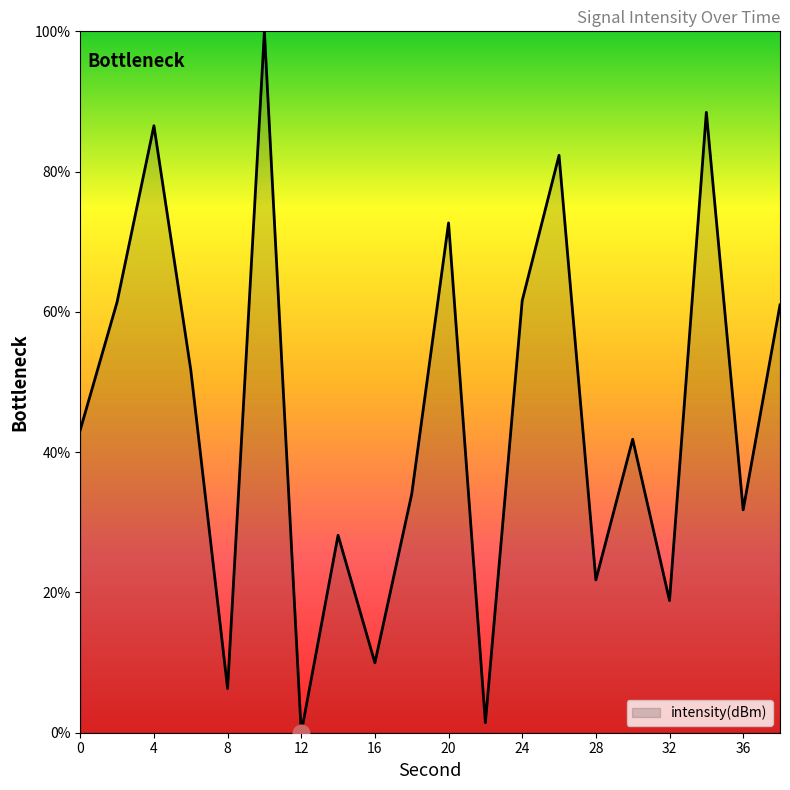

Does the chart display data point markers on the line(s)?

No